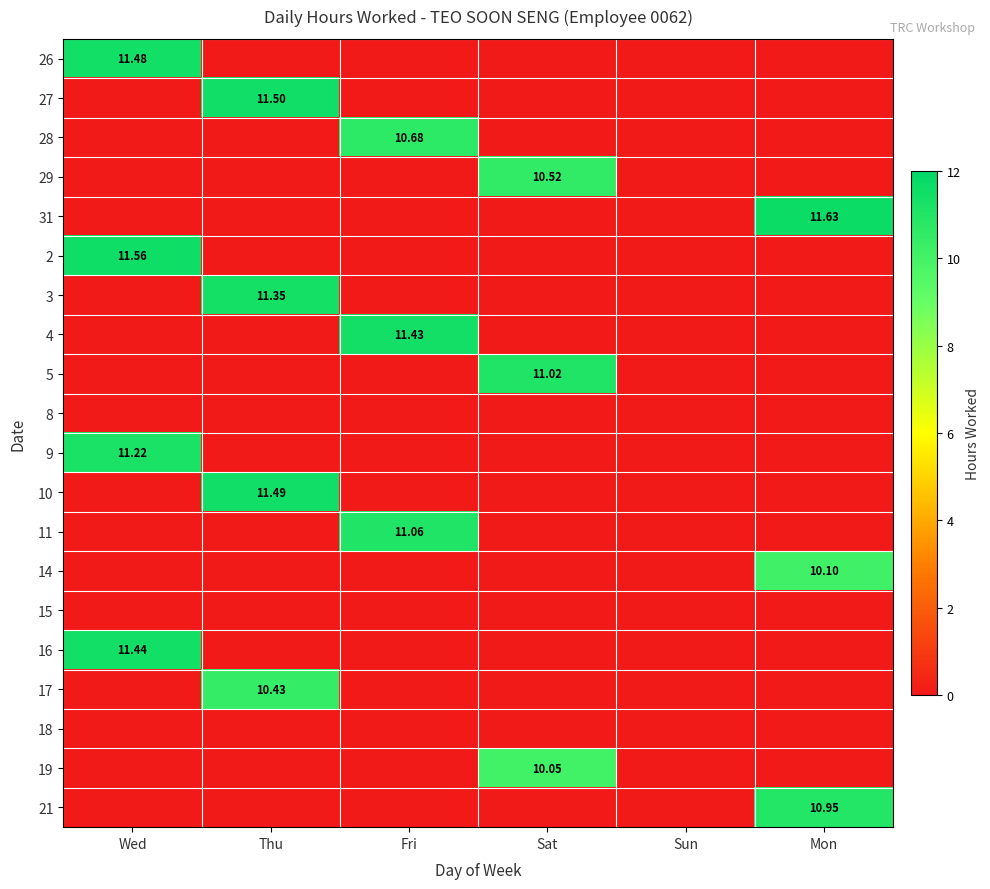

What is the difference between the highest and lowest values at Wed?

11.6